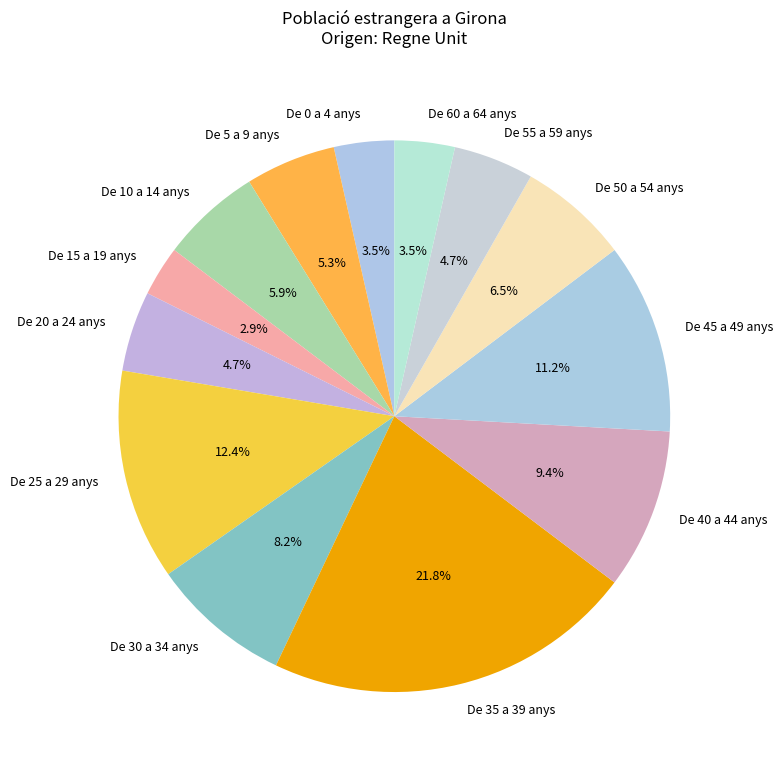

Count the number of slices in the pie.

13